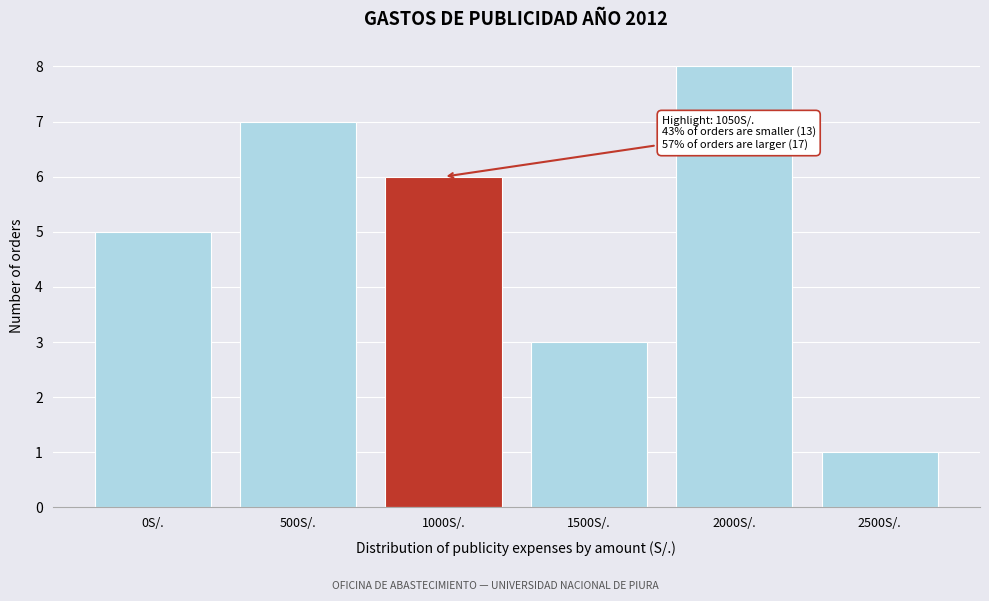

Reading left to right, transcribe all the data shown in this chart.

0S/.=5	500S/.=7	1000S/.=6	1500S/.=3	2000S/.=8	2500S/.=1